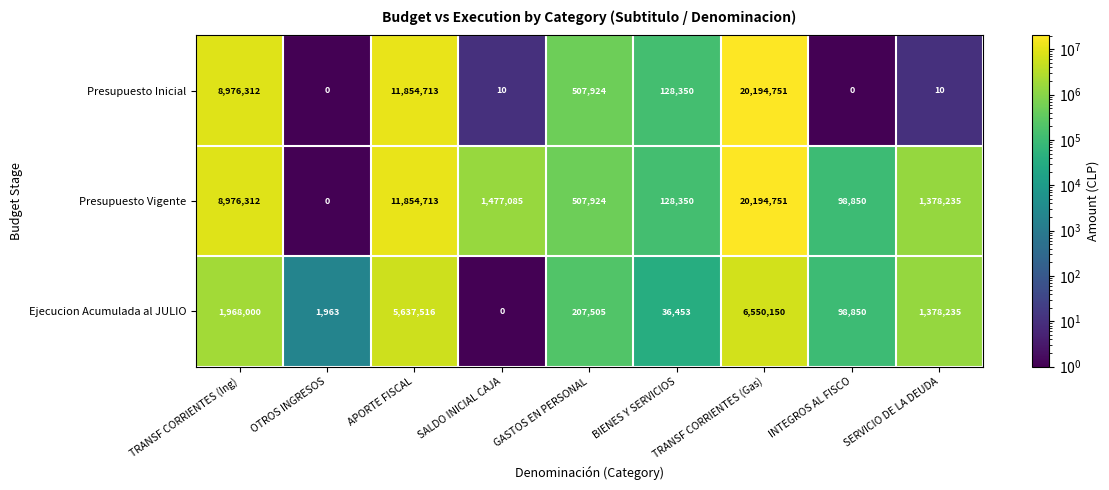

What is the spread (max minus min) of values at TRANSF CORRIENTES (Gas)?

13644601